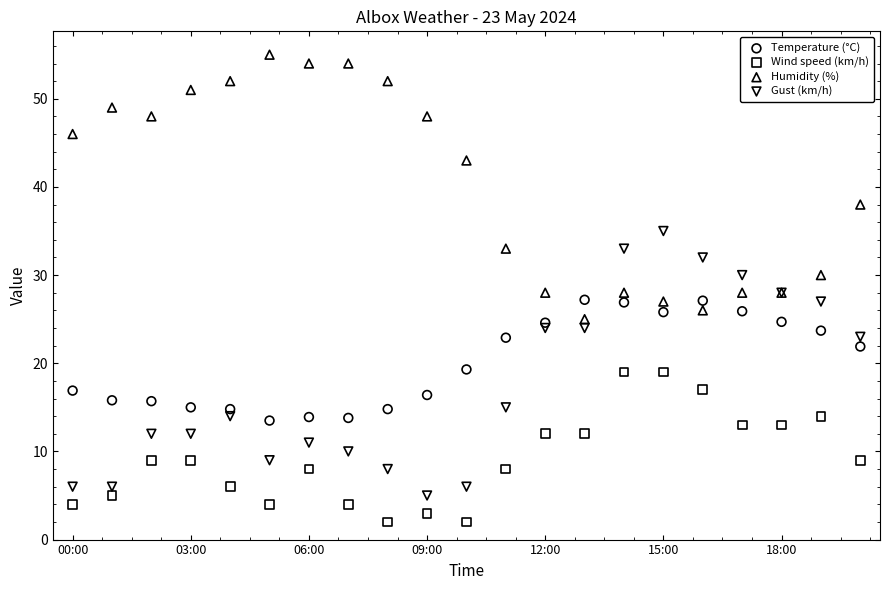

What are all the series names shown in the legend?

Temperature (°C), Wind speed (km/h), Humidity (%), Gust (km/h)